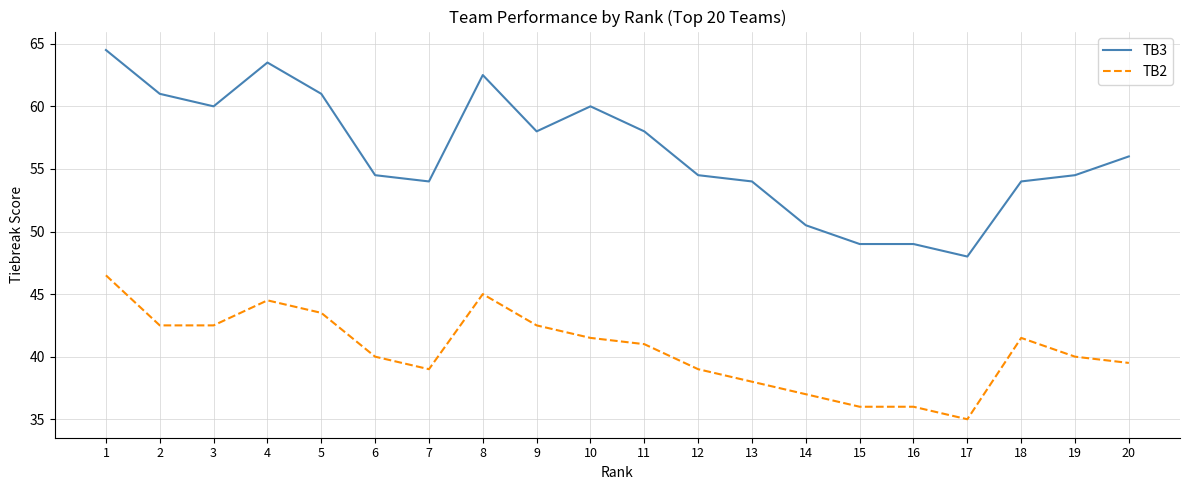

True or false: TB2 has more than 1 points higher than both neighbors.

True